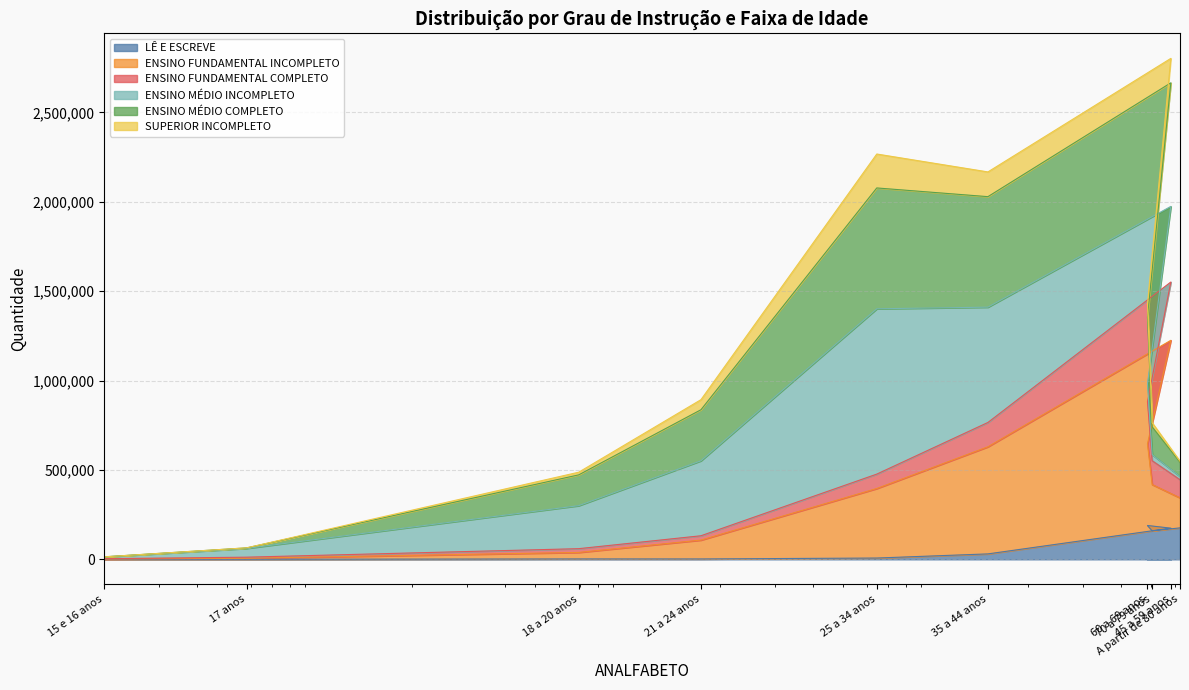

In ENSINO FUNDAMENTAL COMPLETO, how many points are higher than both neighbors (excluding endpoints)?

1